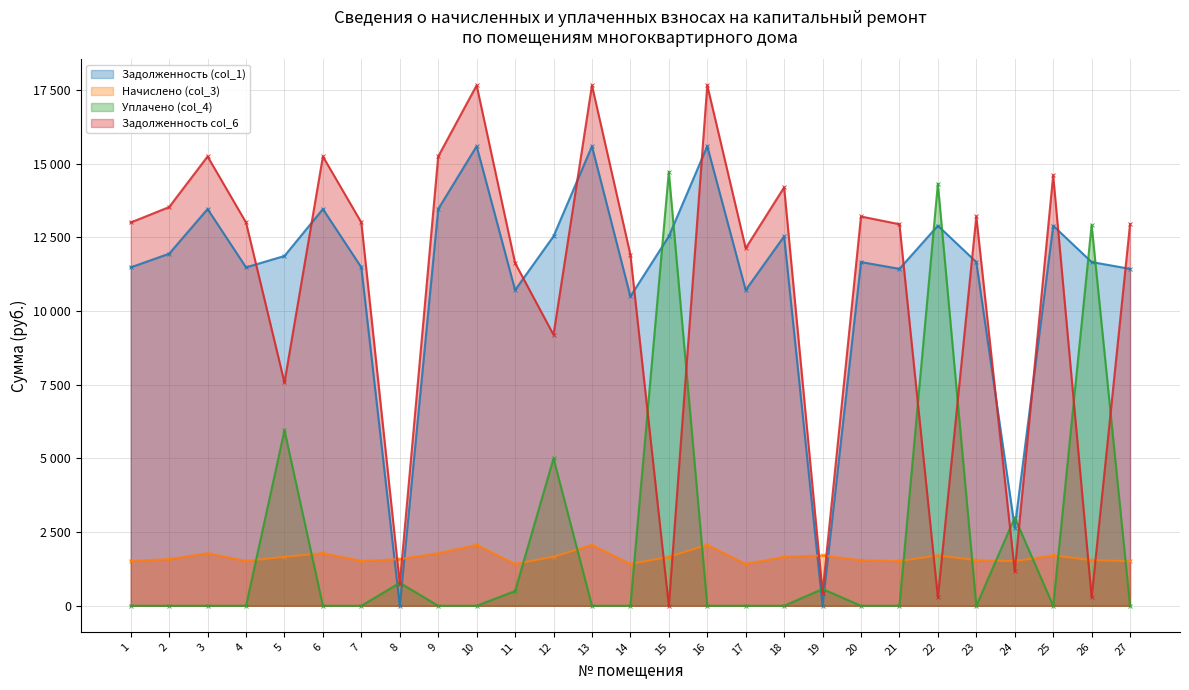

At how many categories does at least one series exceed 10452?

24